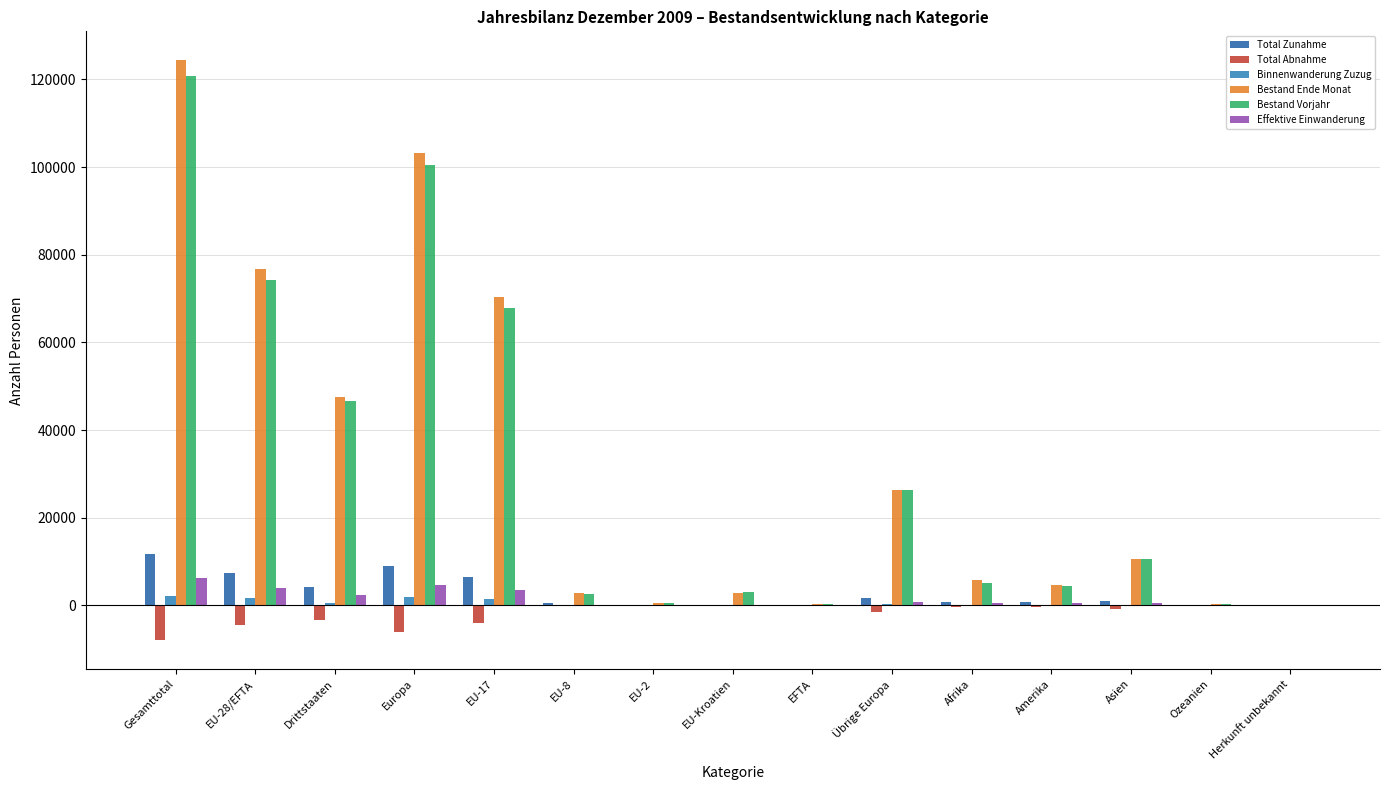

What position from the right is Afrika?

5